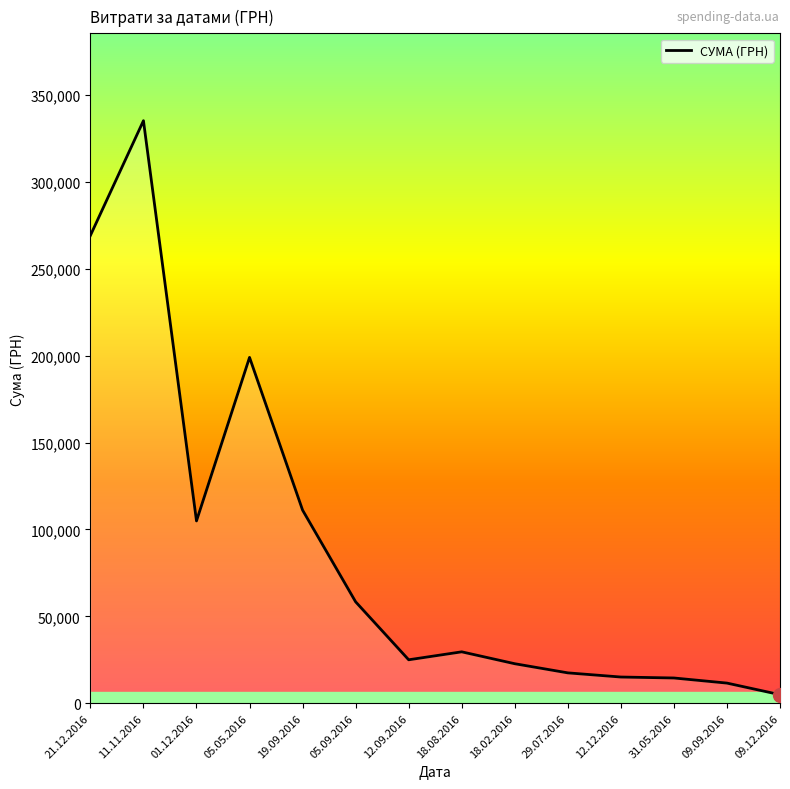

Where is the first local maximum?

11.11.2016